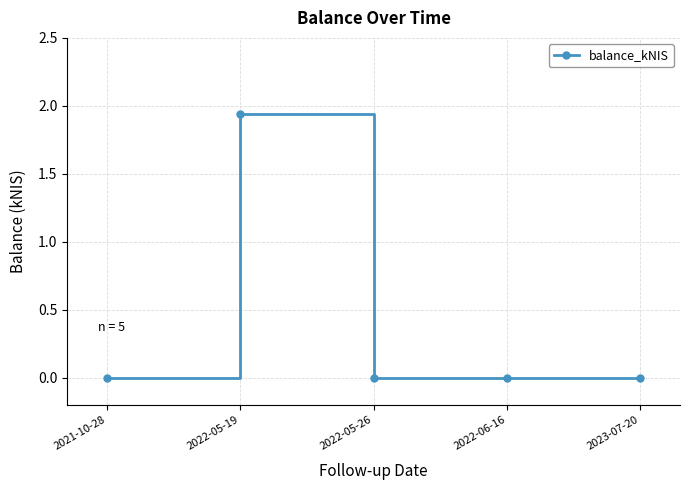

Count the values in the range 0 to 1.

4